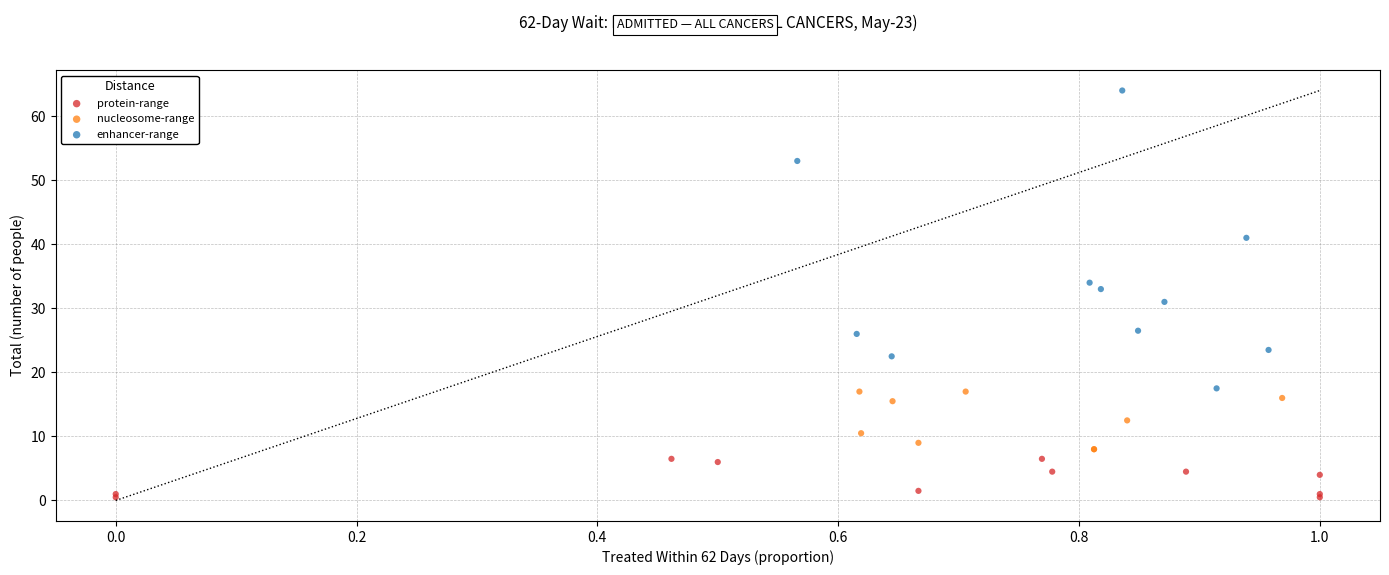

What are all the series names shown in the legend?

protein-range, nucleosome-range, enhancer-range